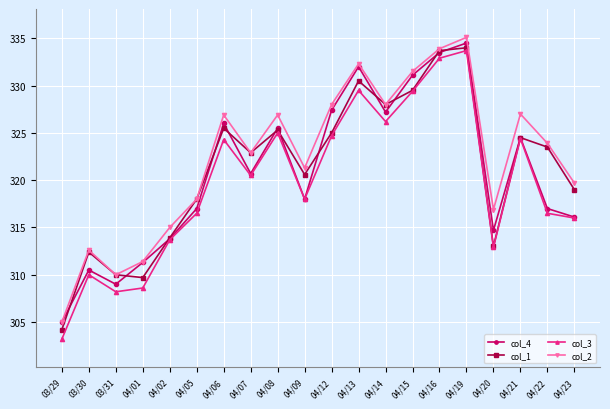

Between which two adjacent categories do col_1 and col_4 first intersect?

03/29 and 03/30